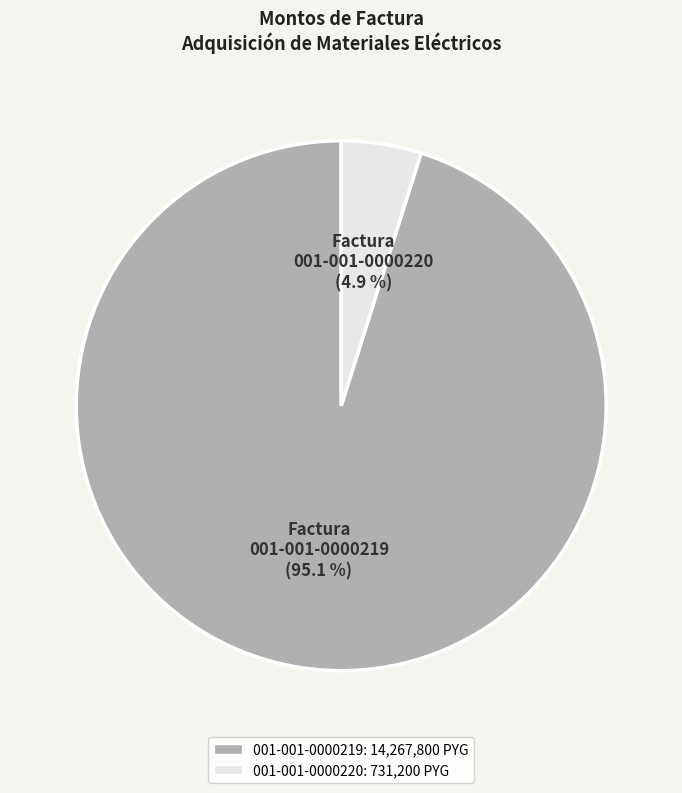

Is there a majority slice in this chart?

Yes